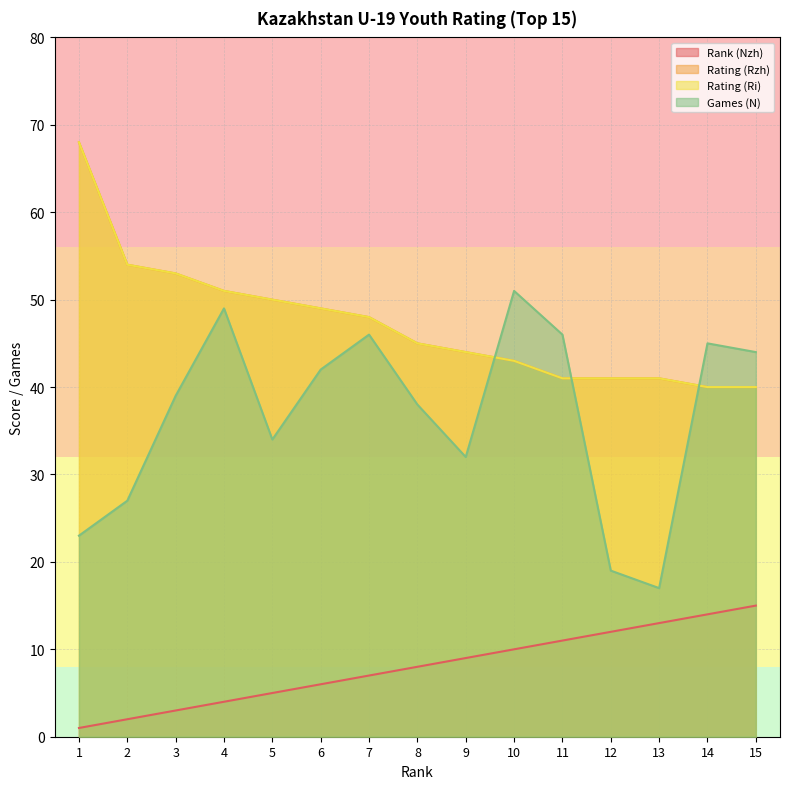

What is the difference between the highest and lowest values at 5?

45